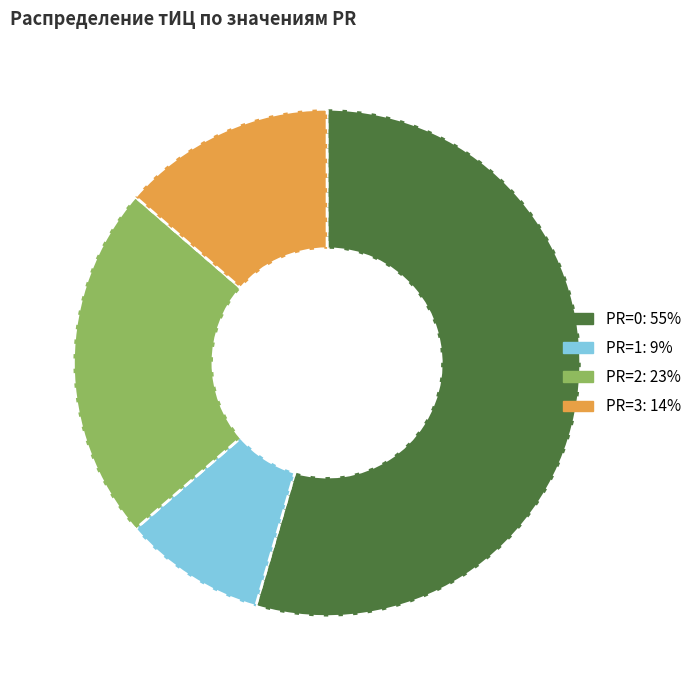

Is there a majority slice in this chart?

Yes